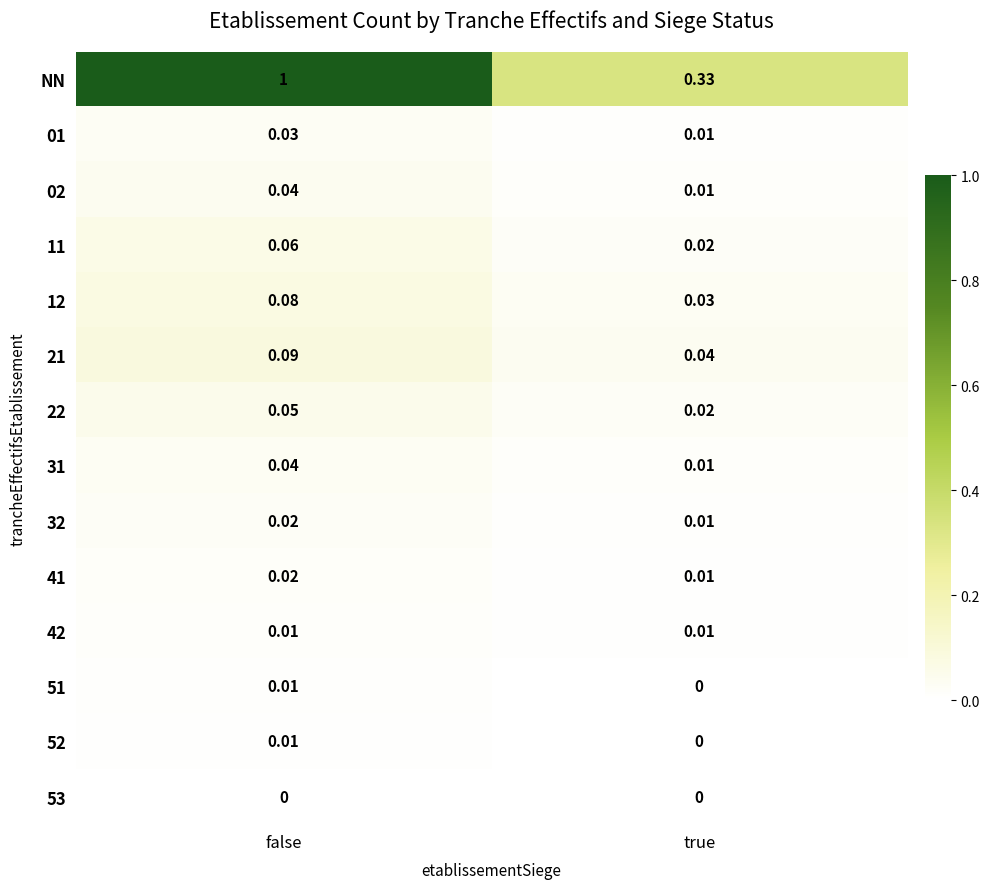

Where is 21 nearest to the value 0?

true